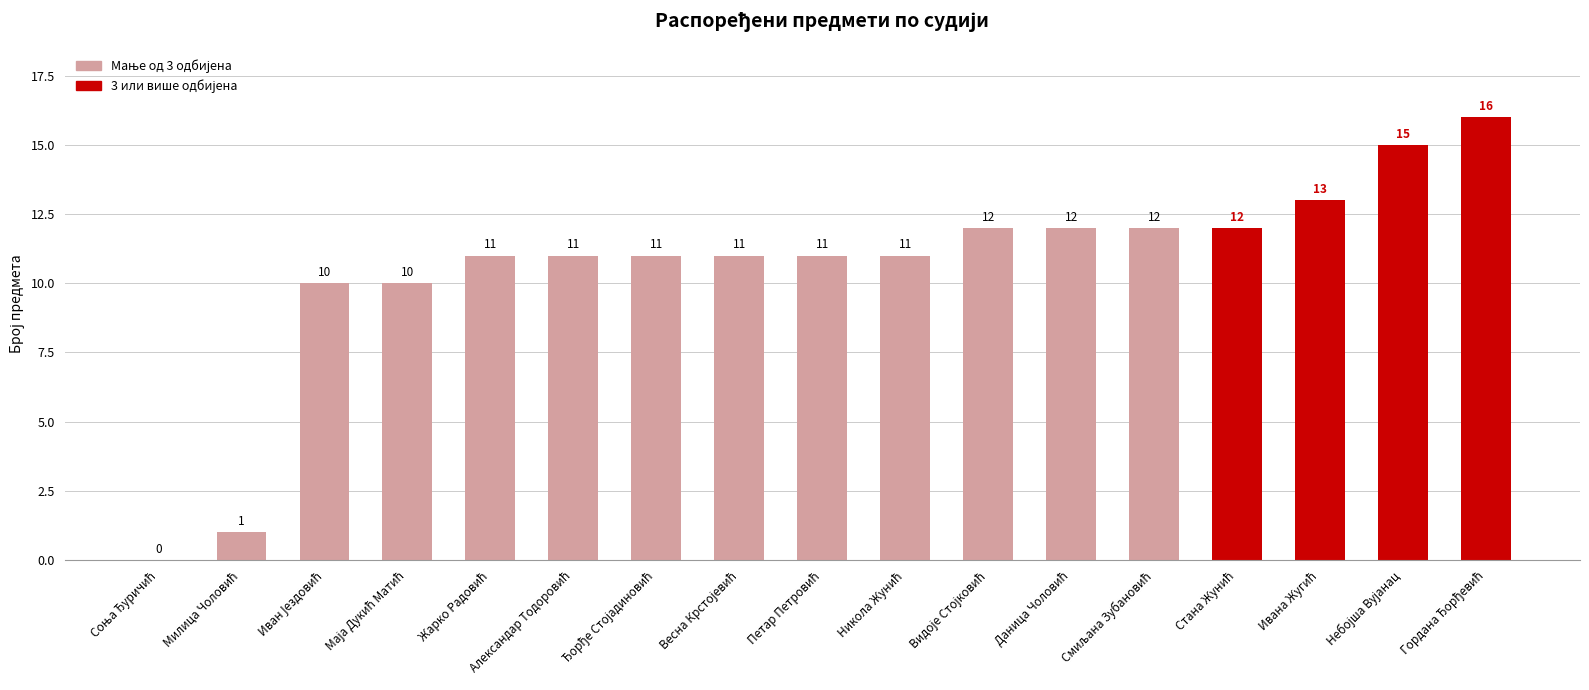

Count the number of data series in this chart.

1